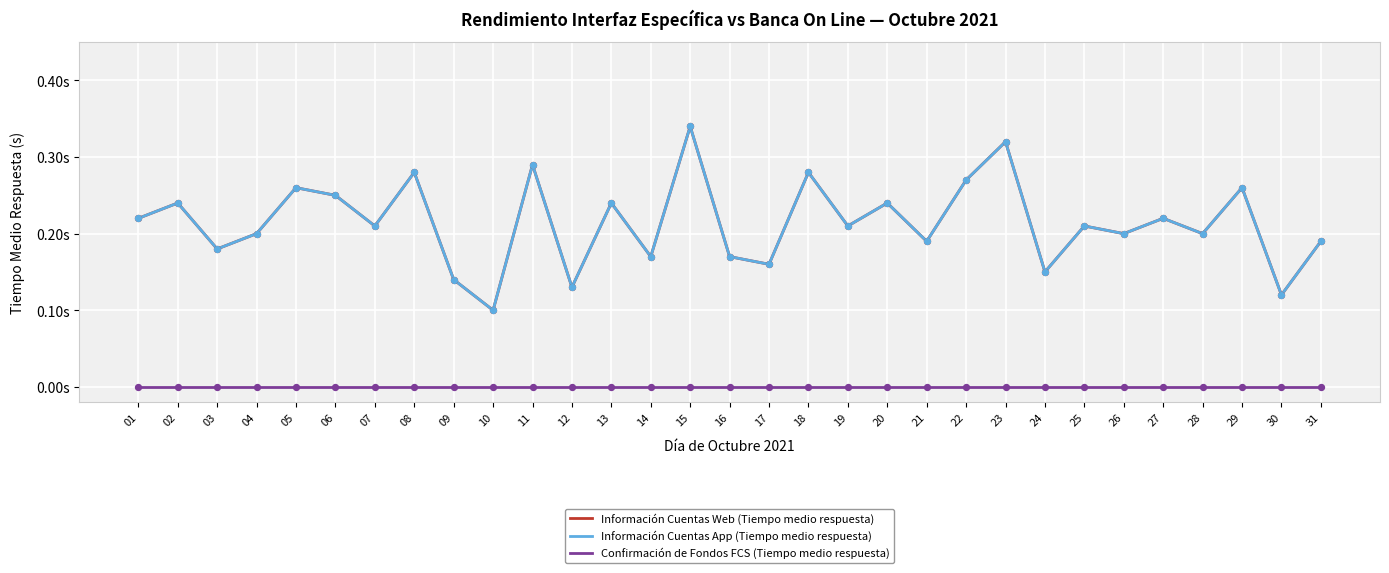

Does the chart have visible grid lines?

Yes